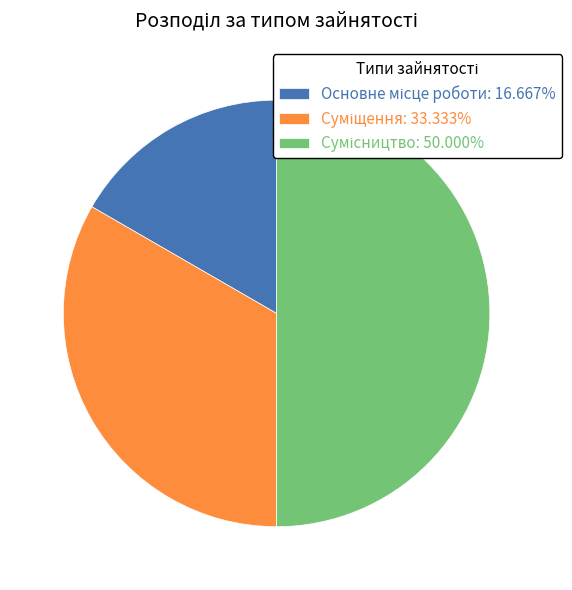

Count the number of slices in the pie.

3